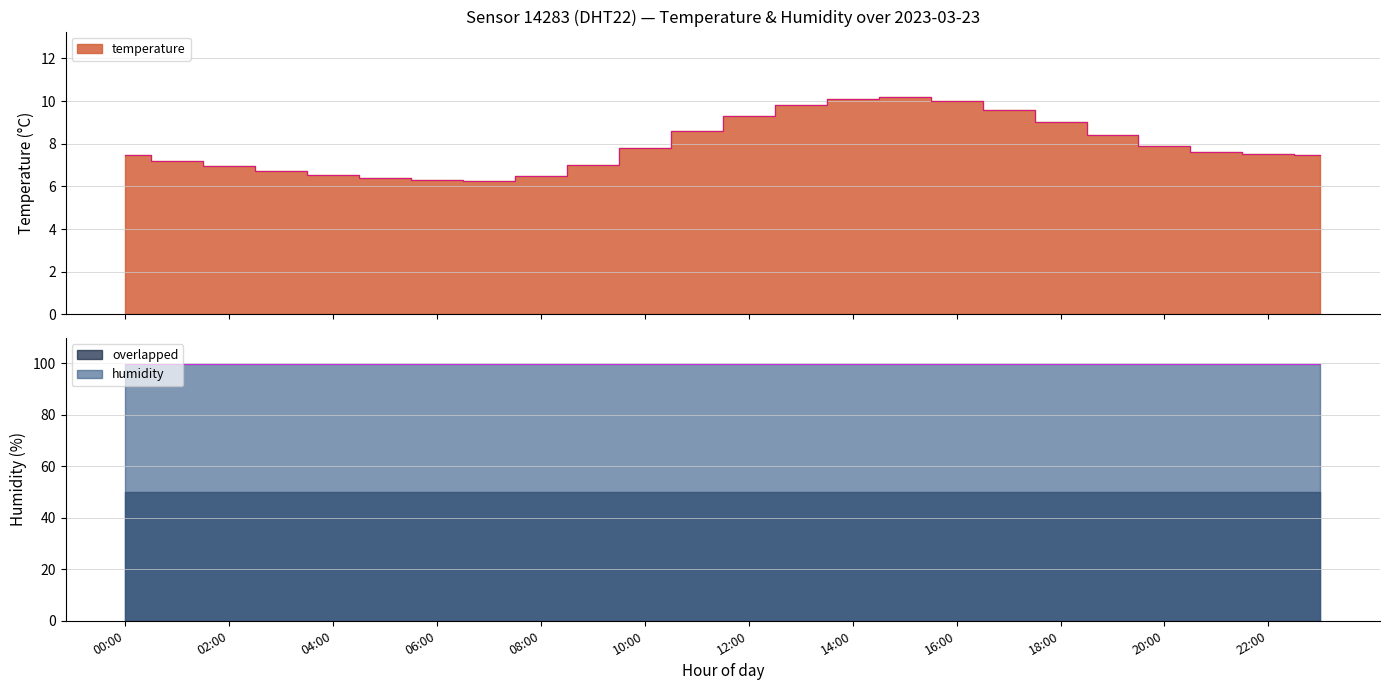

Count the number of categories in the chart.

24